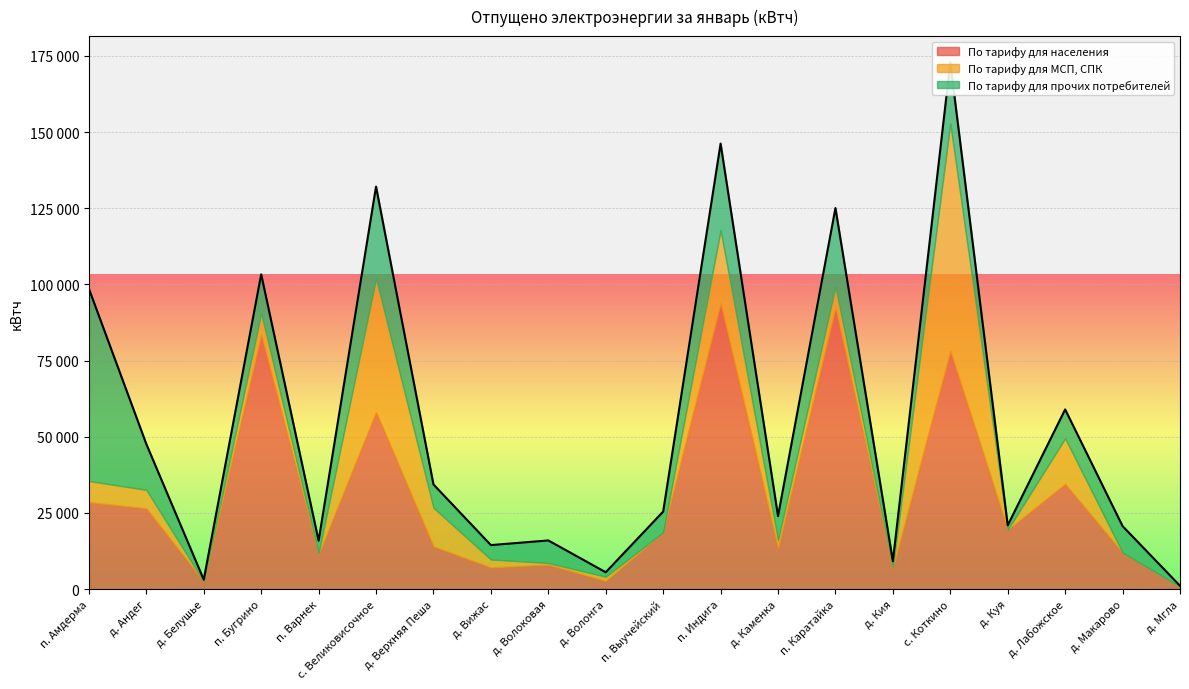

At д. Вижас, list the series in order from largest to smallest.

По тарифу для населения, По тарифу для прочих потребителей, По тарифу для МСП, СПК